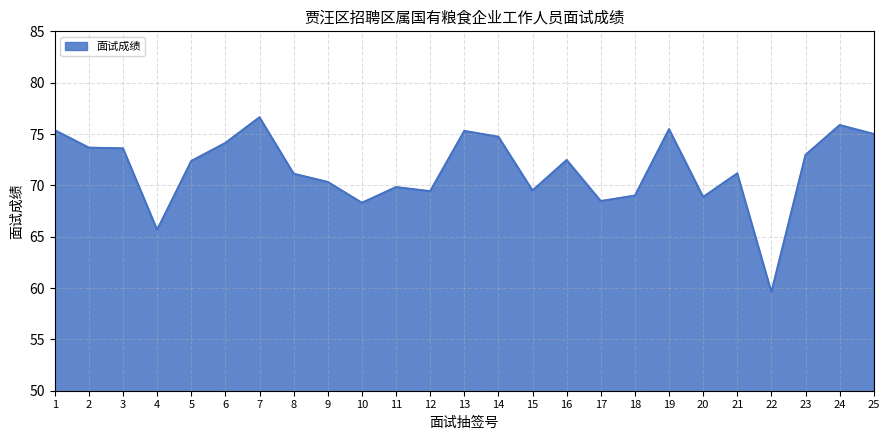

Which category has the highest value across all series?

7